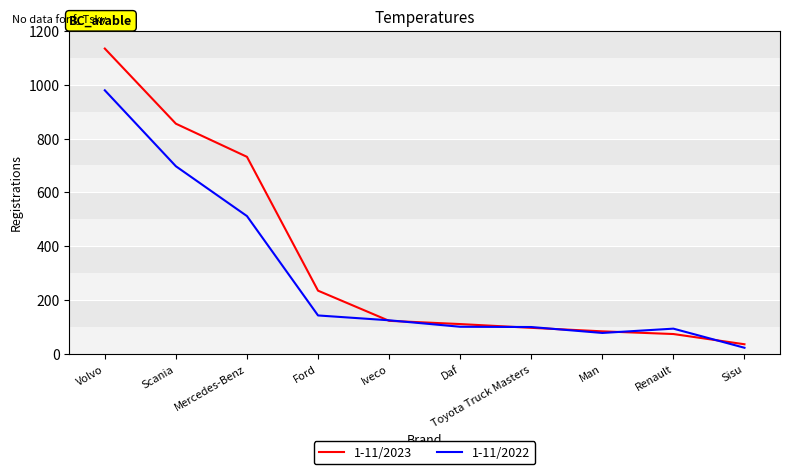

Which category has the lowest value in the 1-11/2022 series?

Sisu